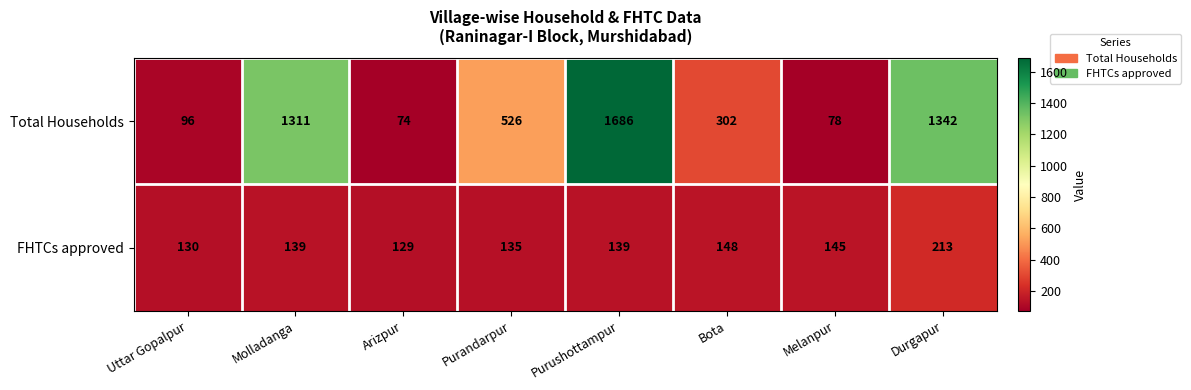

What is the sum of all Total Households values?

5415